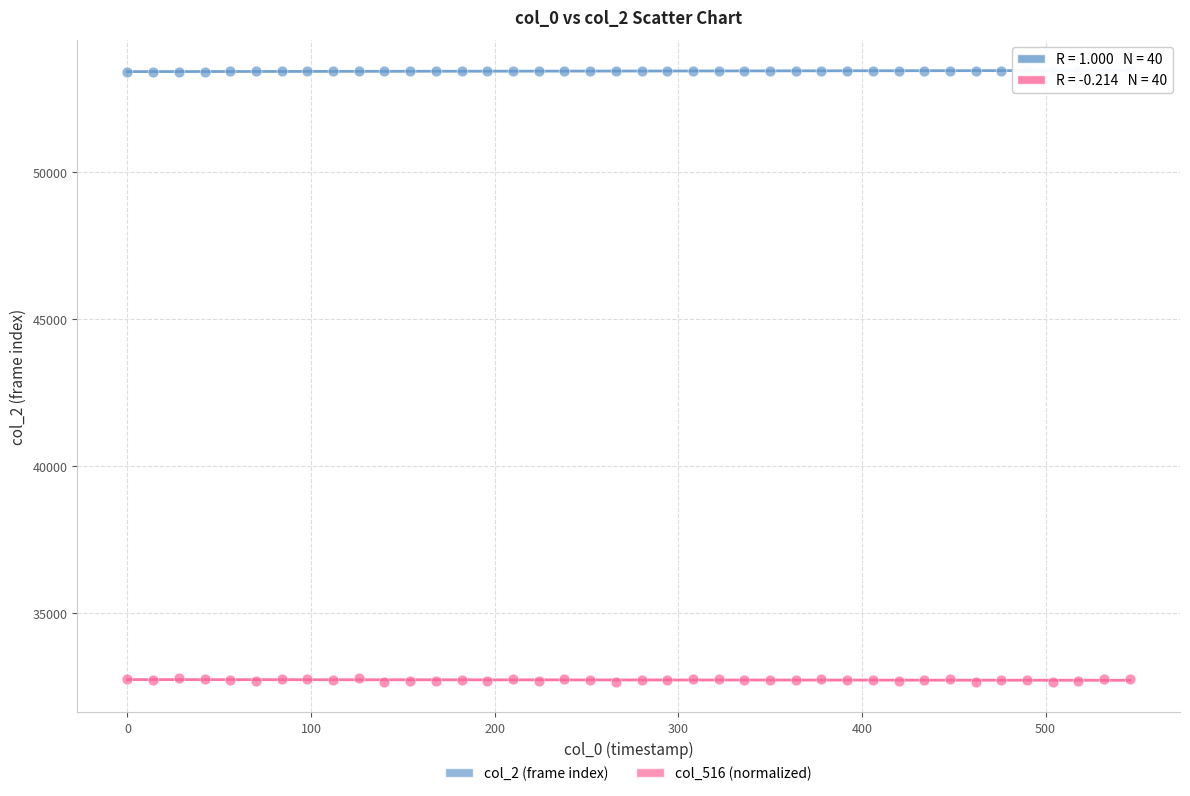

Which series has the largest Y range (max minus min)?

col_516 (normalized)